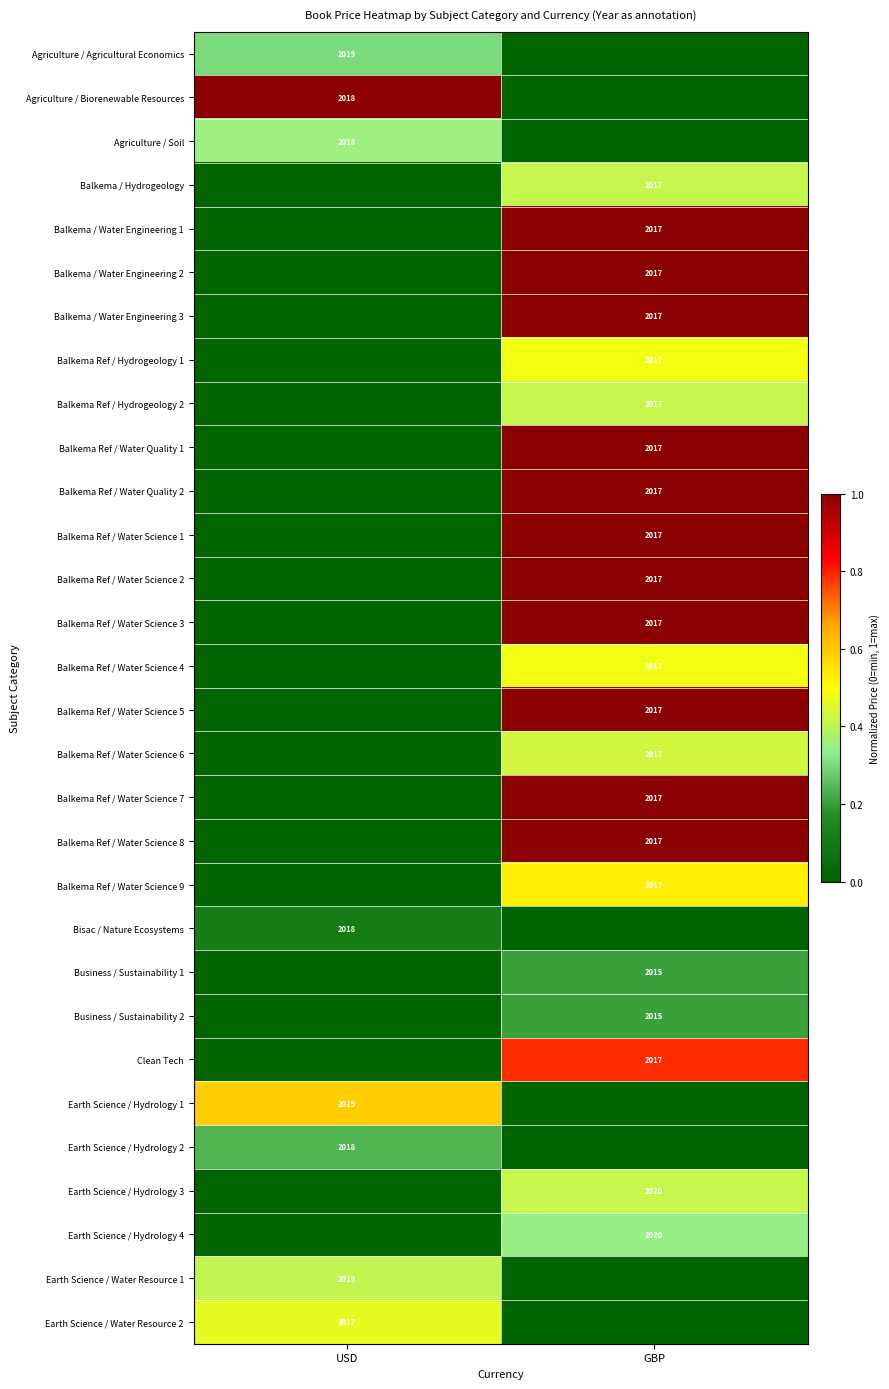

Is the value of Business / Sustainability 2 at GBP greater than the value of Balkema Ref / Water Quality 2 at GBP?

No